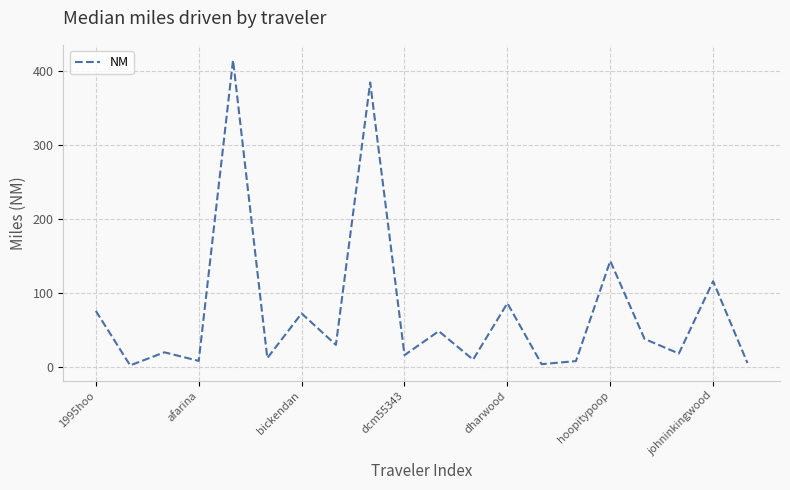

What is the greatest value displayed?

415.1